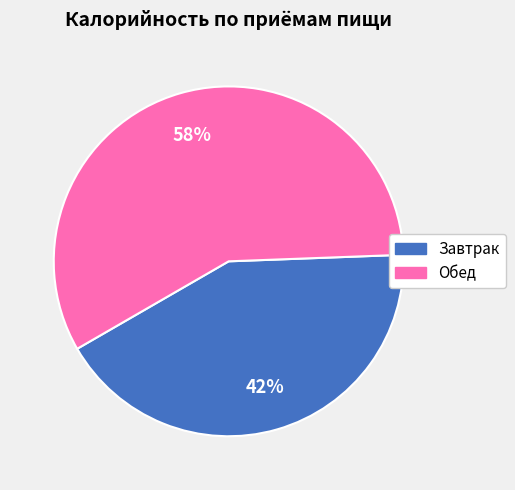

To the nearest percent, what is the average slice percentage?

50%